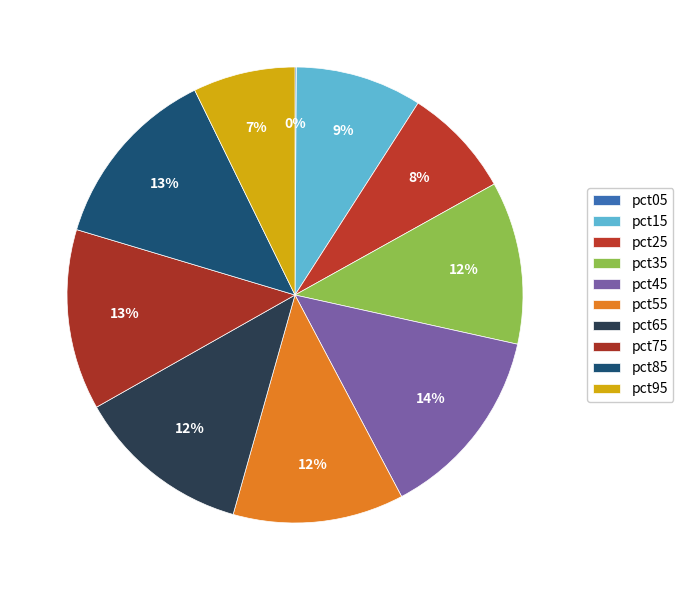

Is it true that pct25 is 8% of the pie?

True